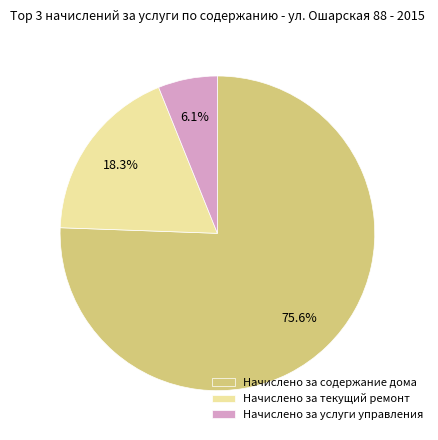

Is it true that Начислено за текущий ремонт is 18% of the pie?

True